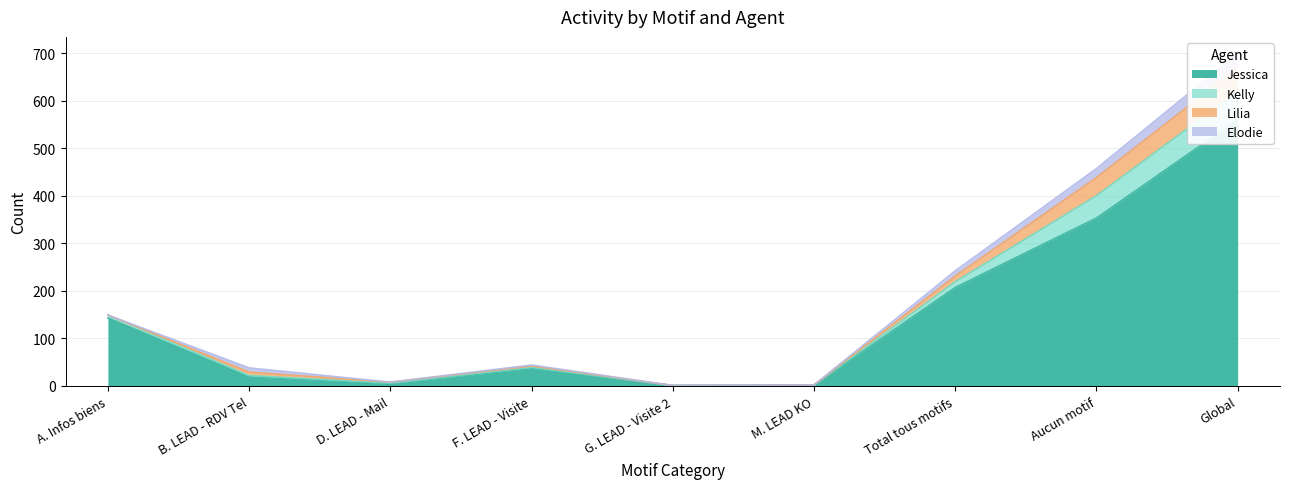

True or false: Jessica and Kelly intersect in this chart.

False